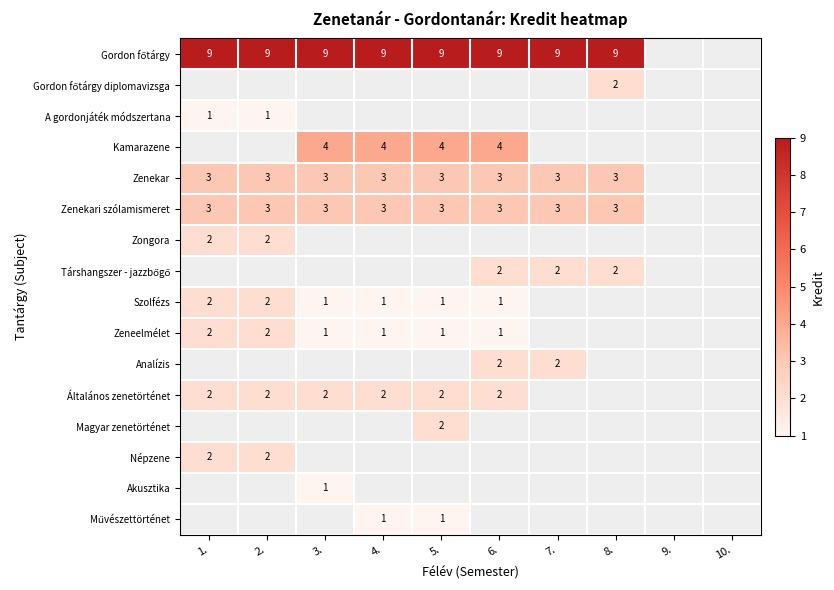

The Zenekar series shows 3 at 2.. True or false?

True